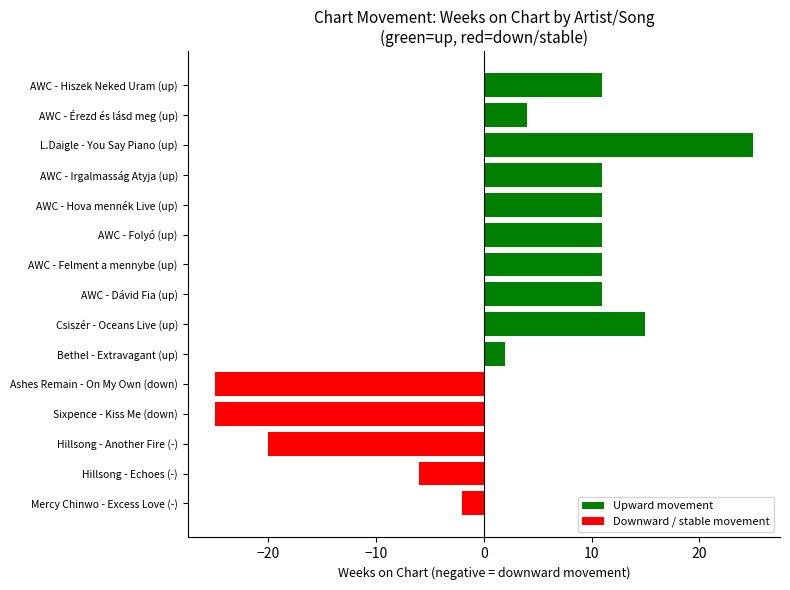

What is the label of the 1st bar from the bottom?

Mercy Chinwo - Excess Love (-)